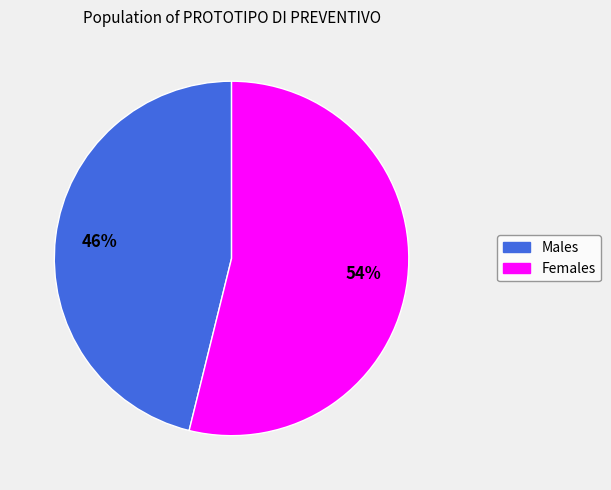

Does any single category account for the majority?

Yes